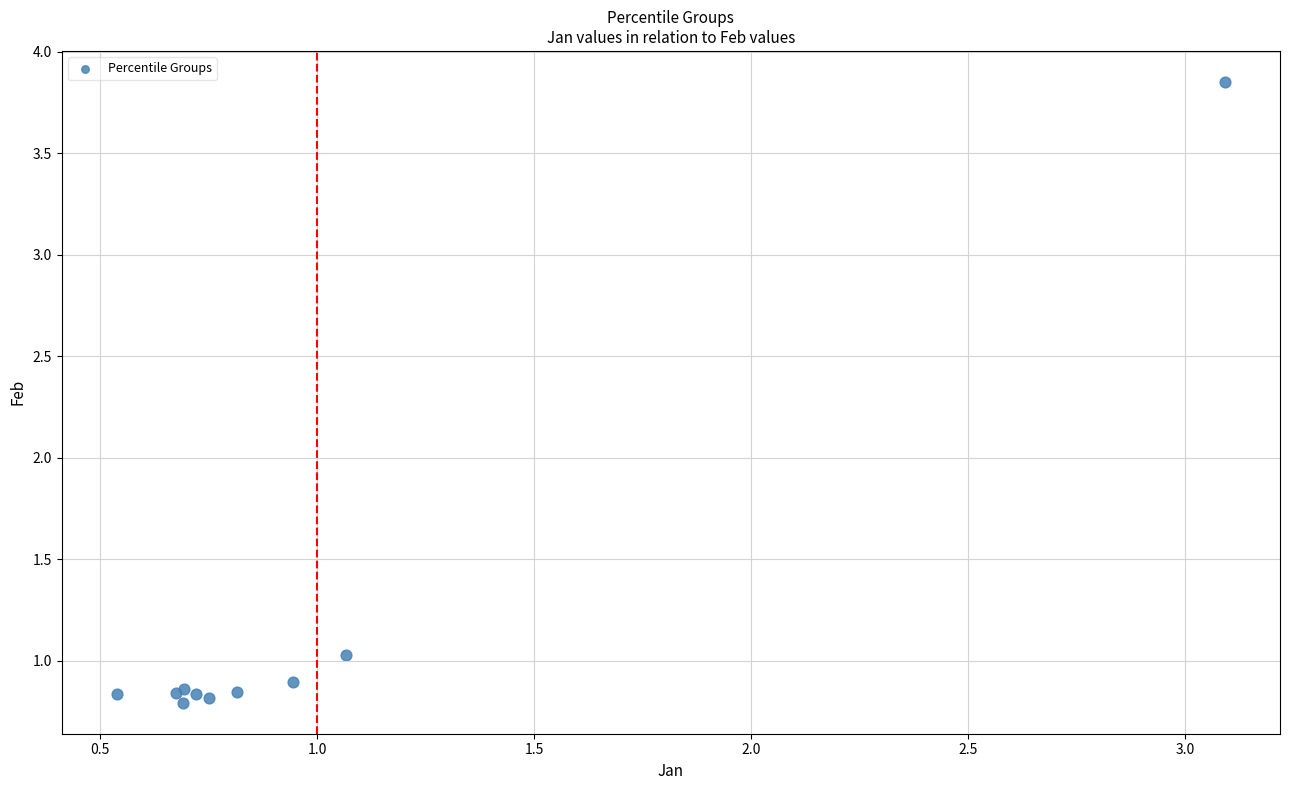

What Y value in the scatter plot is closest to 2?

1.0